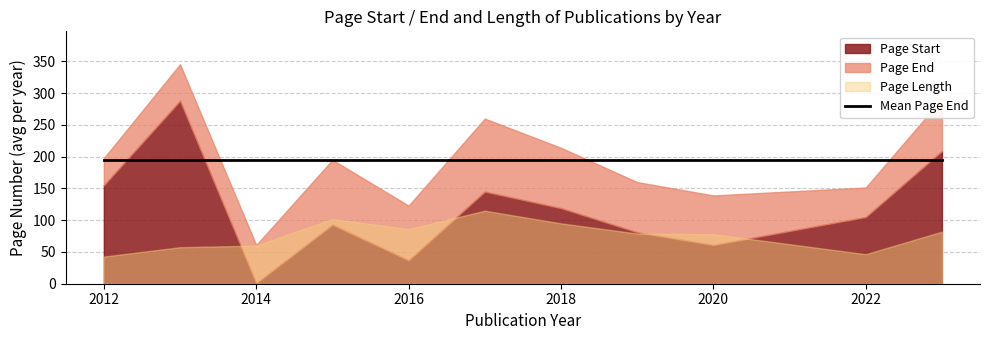

What is the average value of the Page Start series?

129